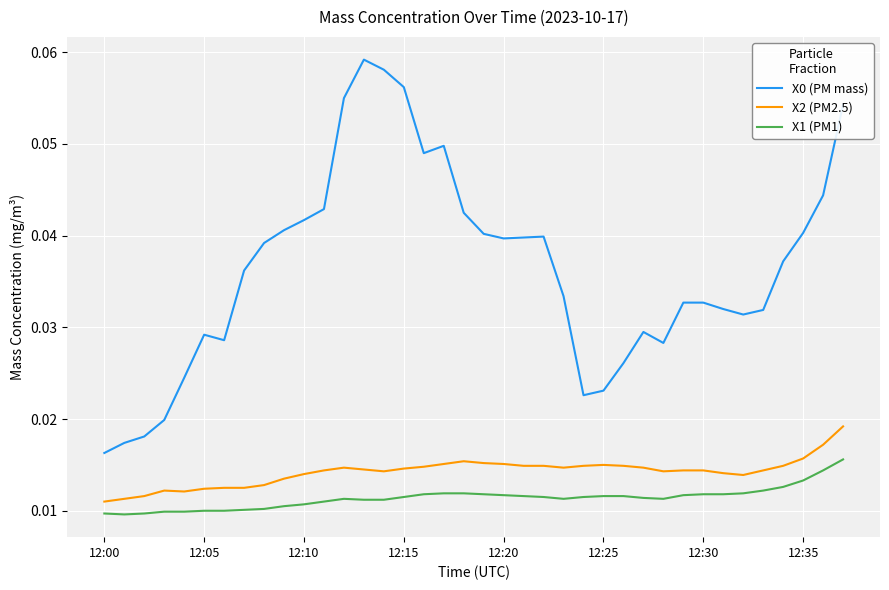

True or false: X2 (PM2.5) and X0 (PM mass) cross at least once.

False